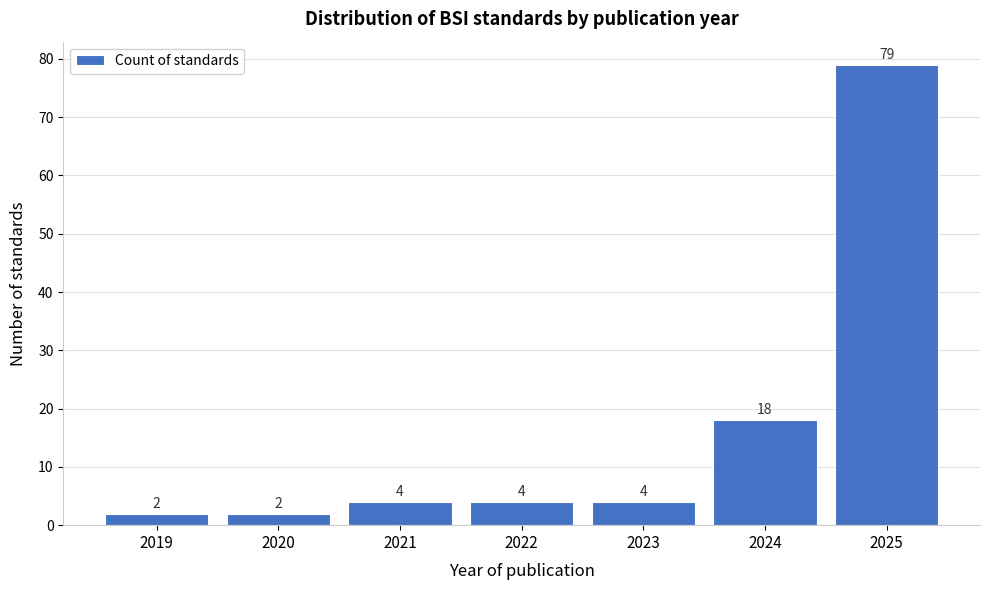

Reading left to right, transcribe all the data shown in this chart.

2019=2	2020=2	2021=4	2022=4	2023=4	2024=18	2025=79